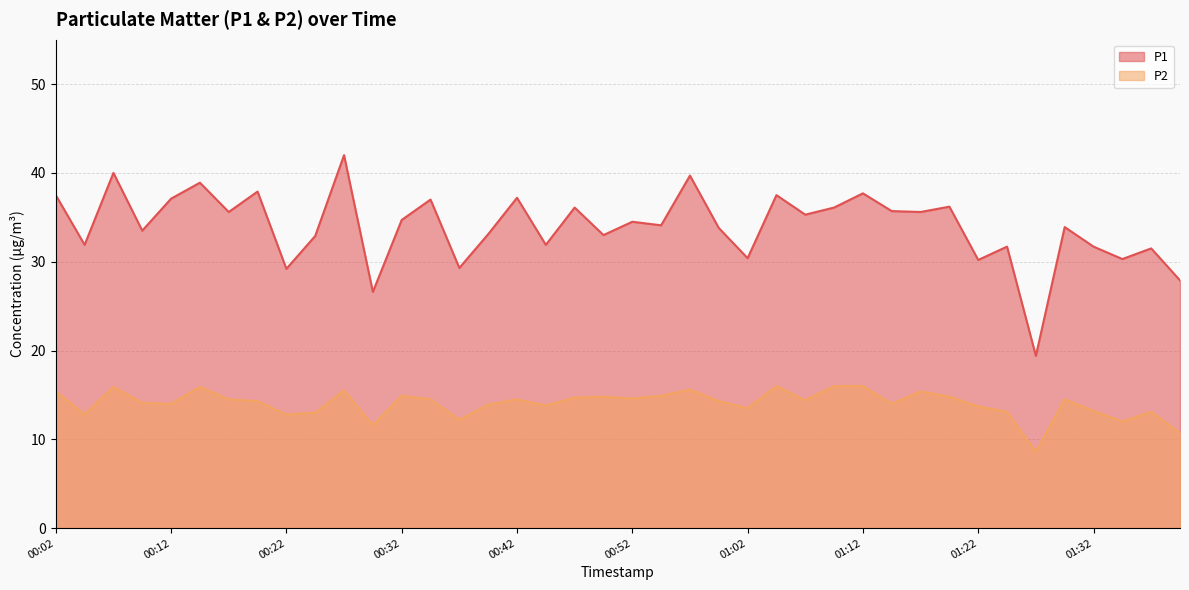

True or false: P2 and P1 cross at least once.

False